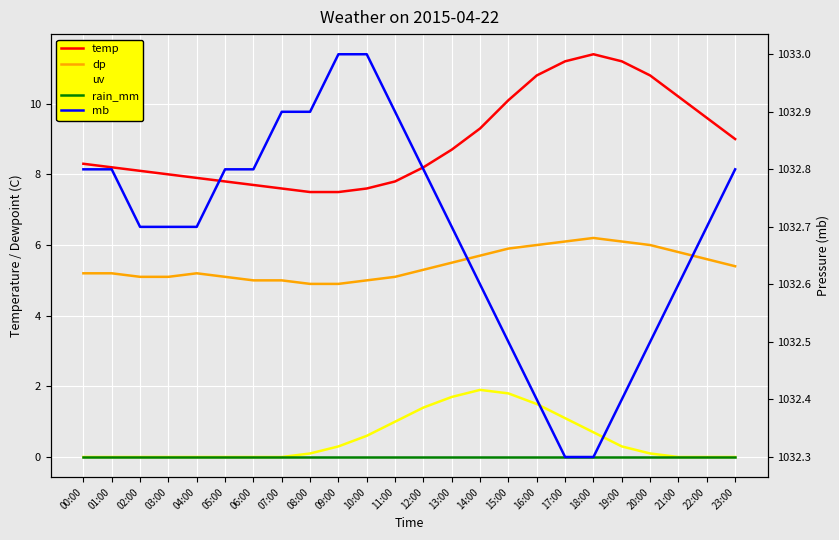

At which category is the sum across all series the highest?

16:00